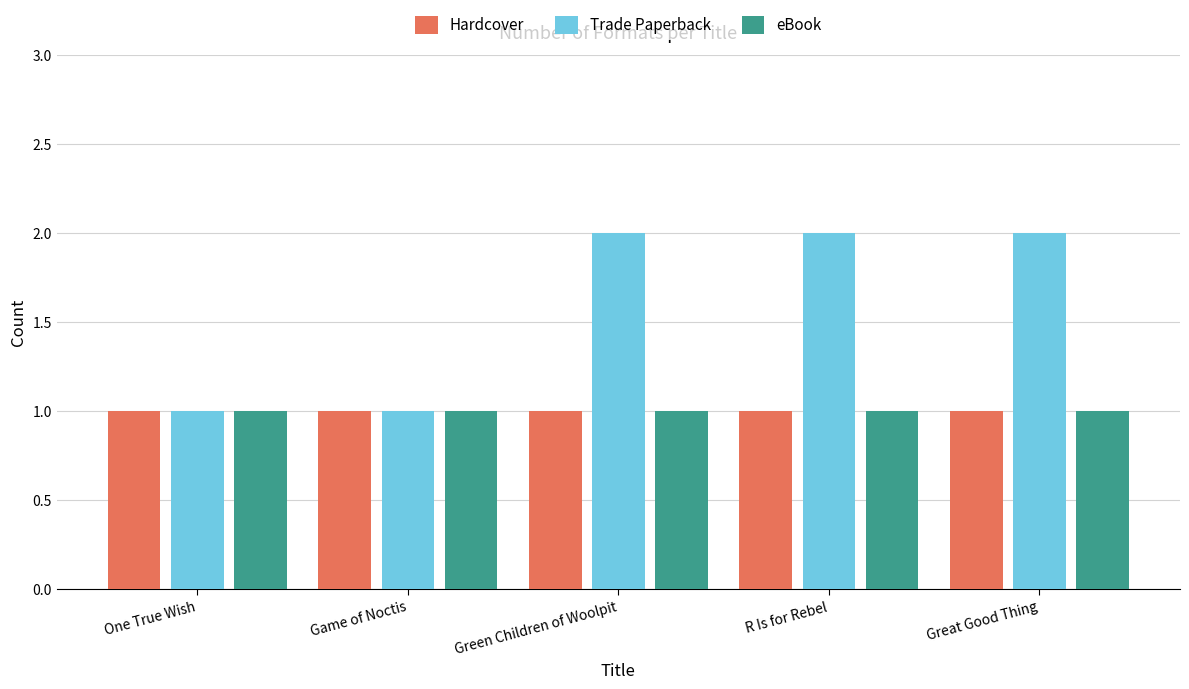

What is the label of the 1st bar from the left?

One True Wish